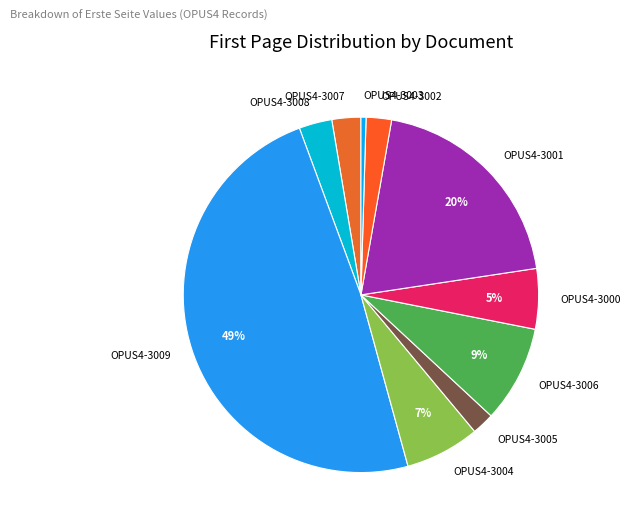

Which slice is the smallest?

OPUS4-3003